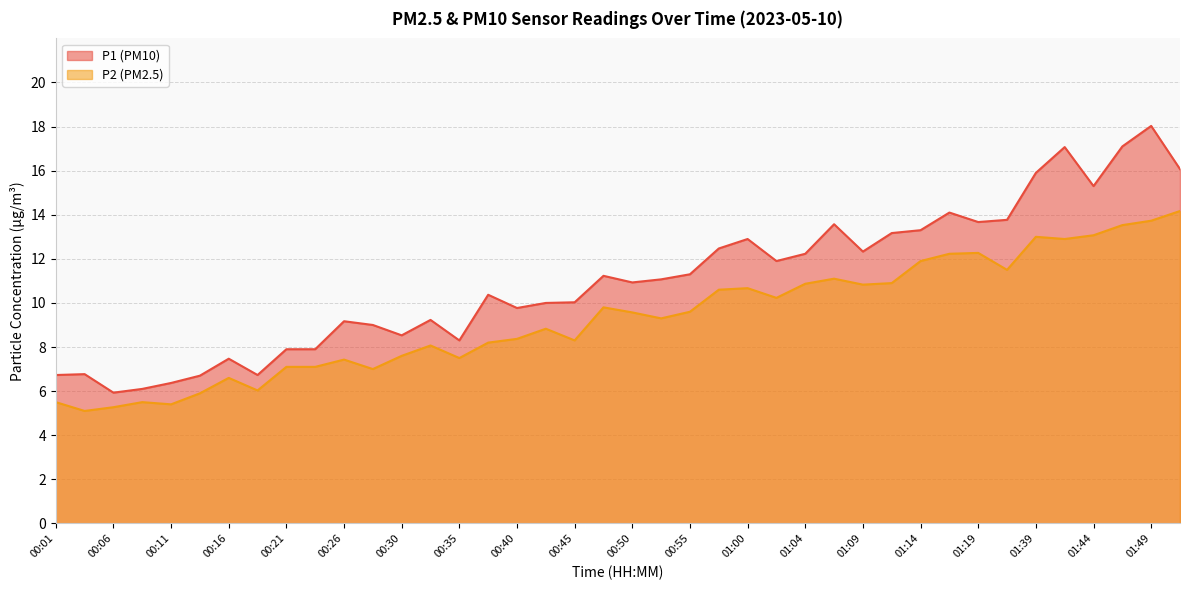

Read the P1 value at 00:55.

11.3